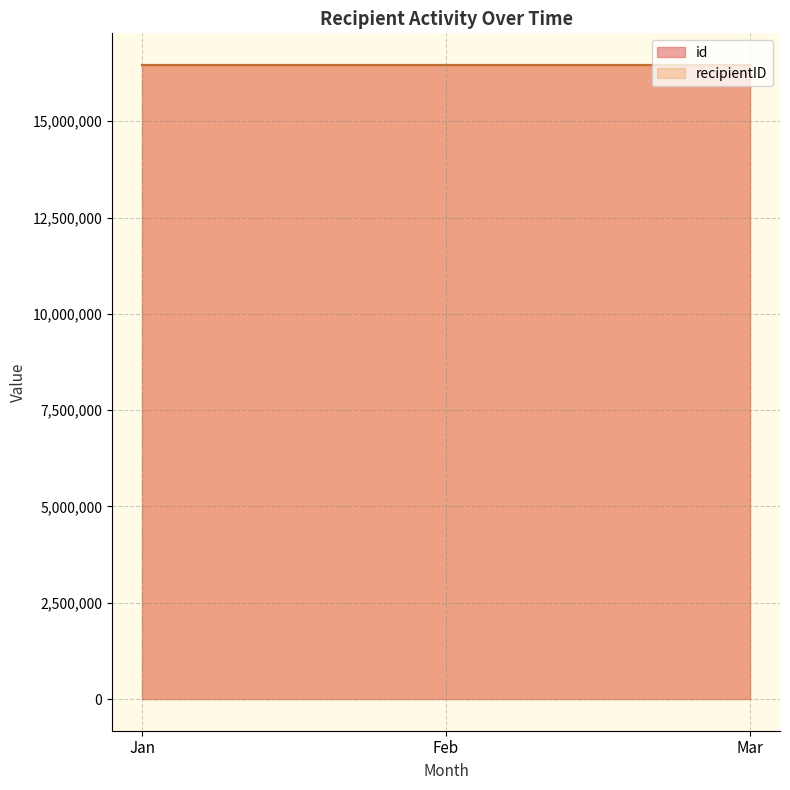

The recipientID series shows 5462538 at 2023-03. True or false?

True